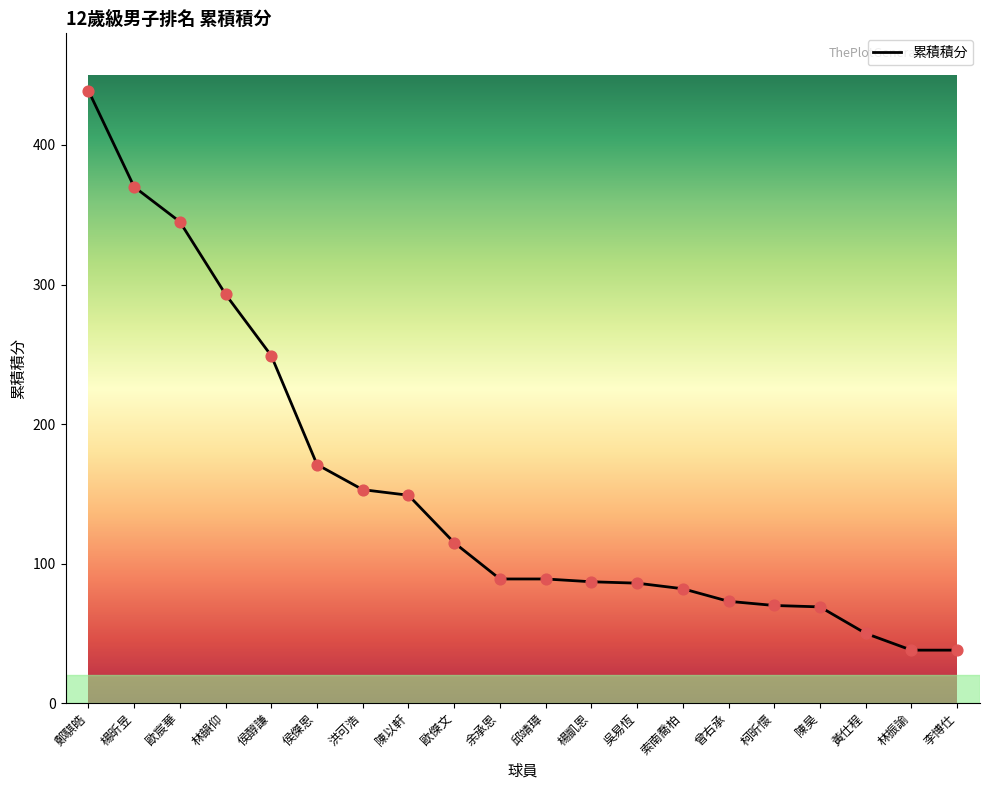

Between 陳昊 and 林振諭, which is larger?

陳昊